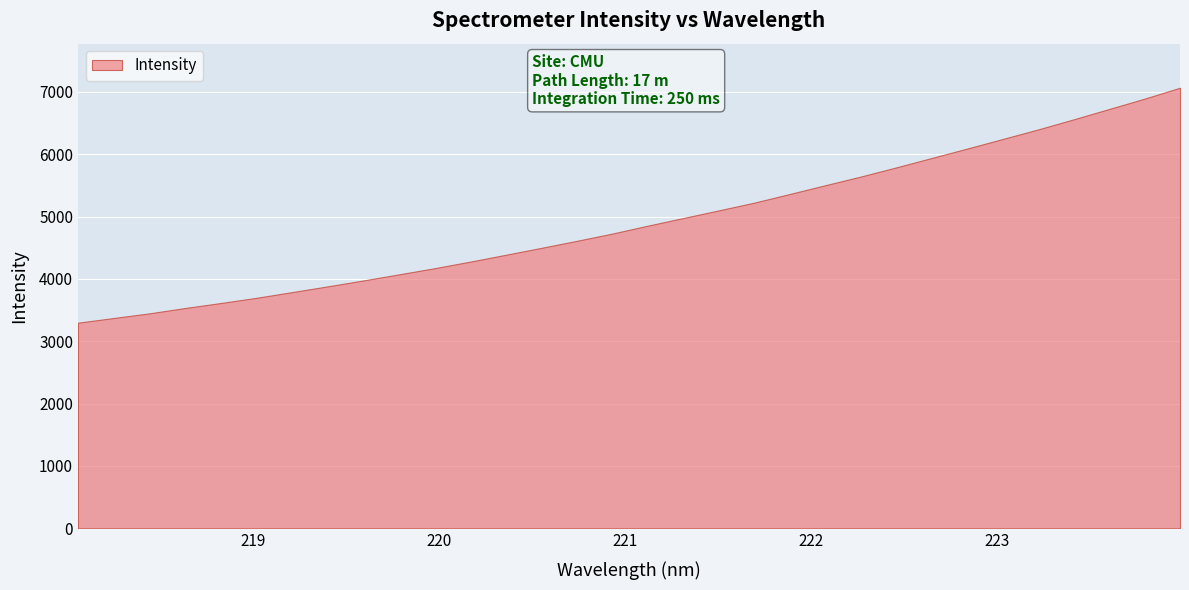

What is the approximate value at 222.8355?

6089.0